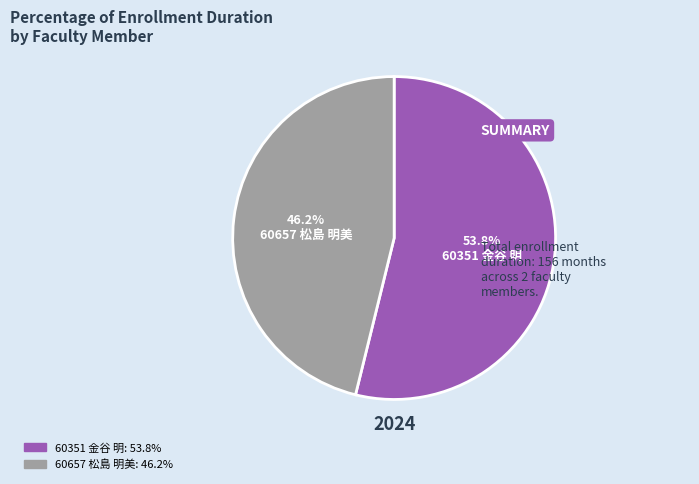

How many slices are in this pie chart?

2